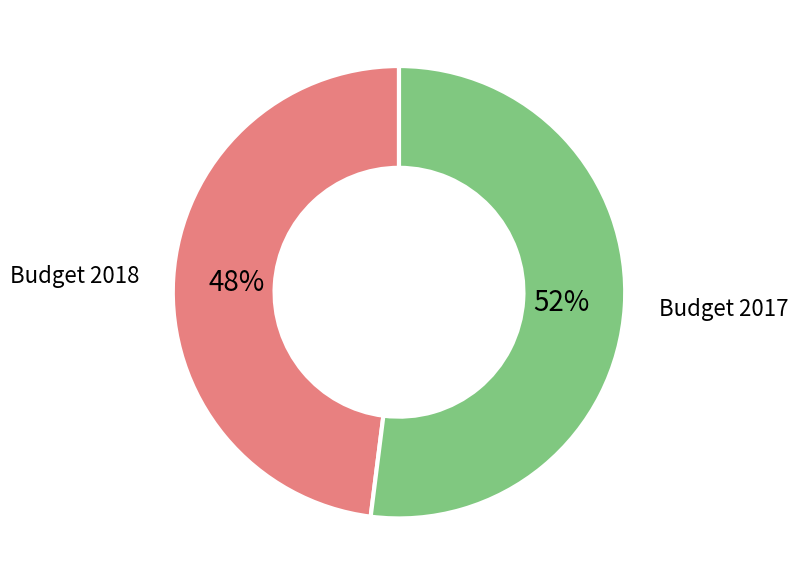

Between Budget 2018 and Budget 2017, which is larger?

Budget 2017